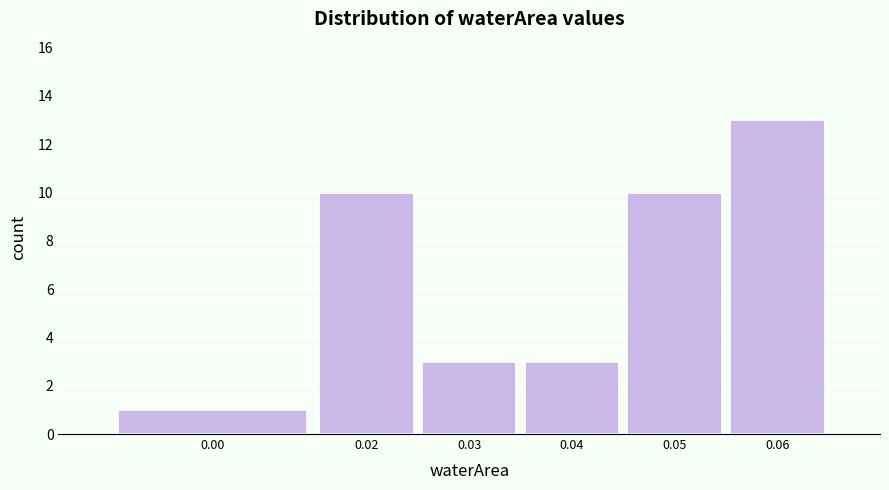

Reading left to right, extract all data points from this chart.

1	10	3	3	10	13